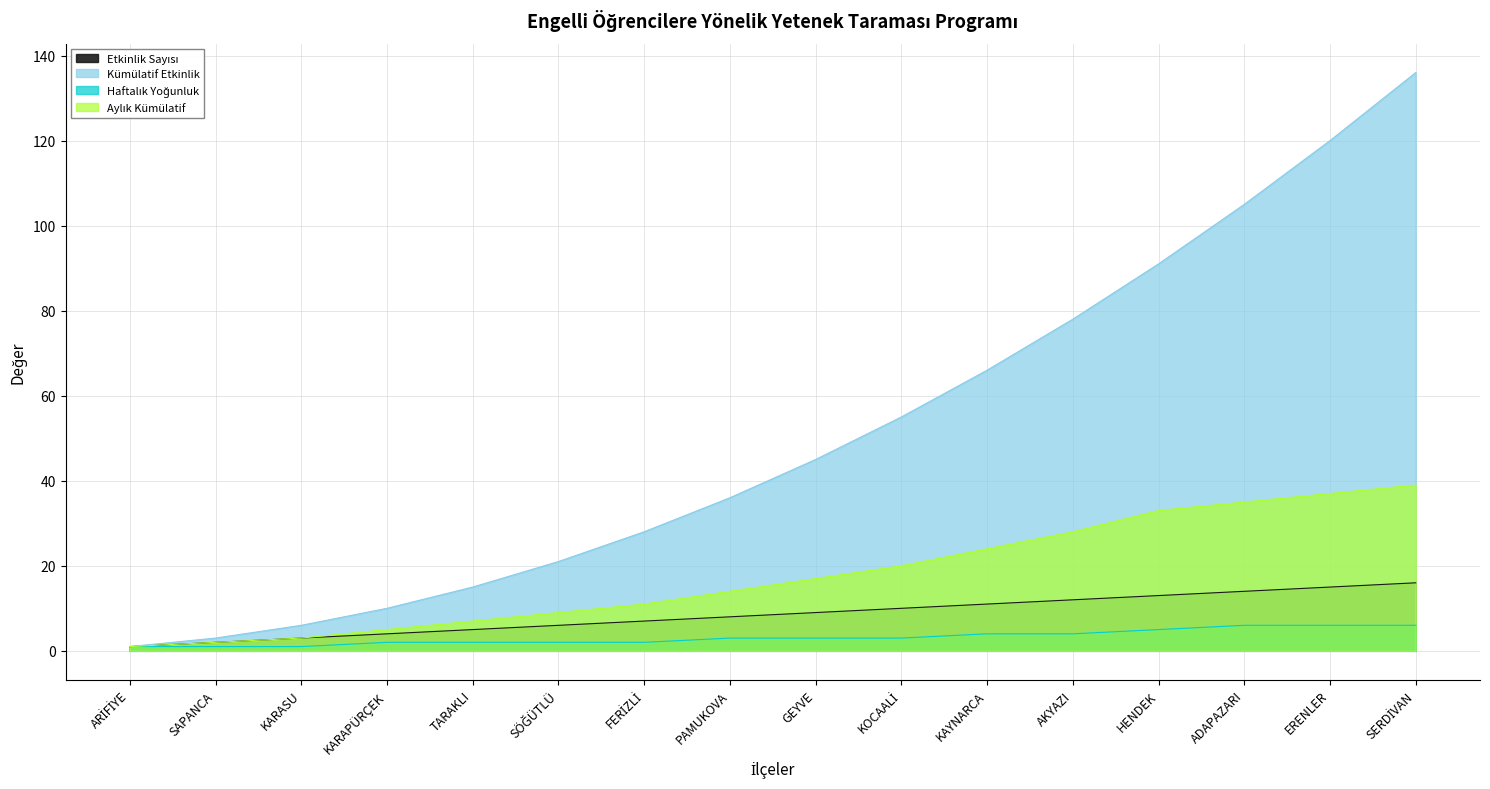

Which category has the highest value in the Haftalık Yoğunluk series?

ADAPAZARI